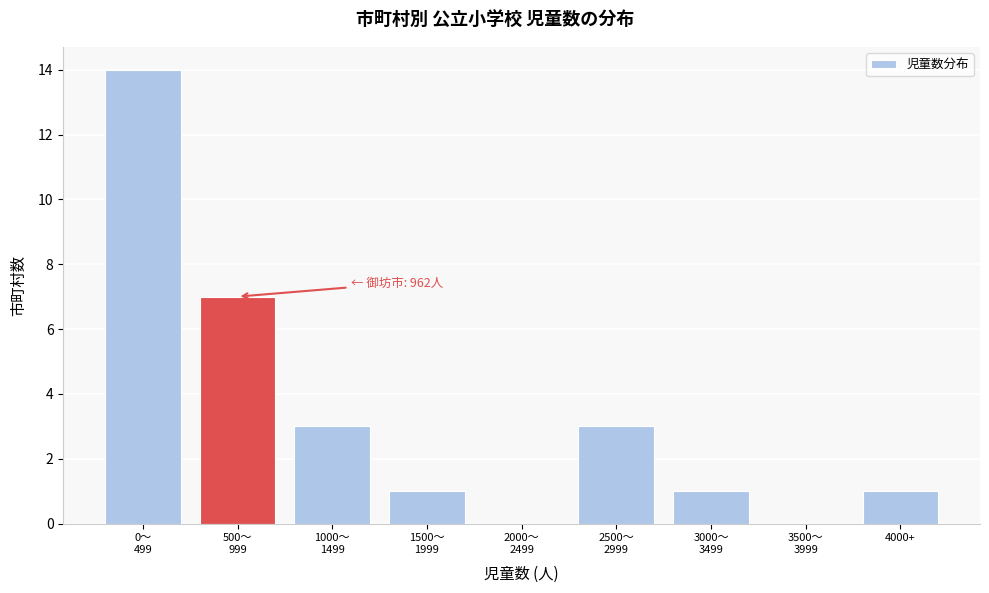

What is the maximum value shown in the chart?

14